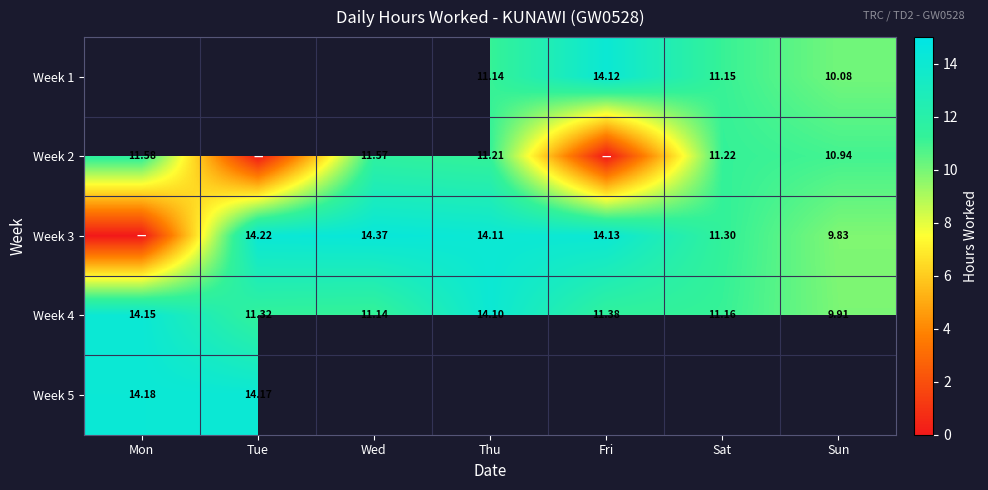

Between Tue and Wed, which is larger?

Wed